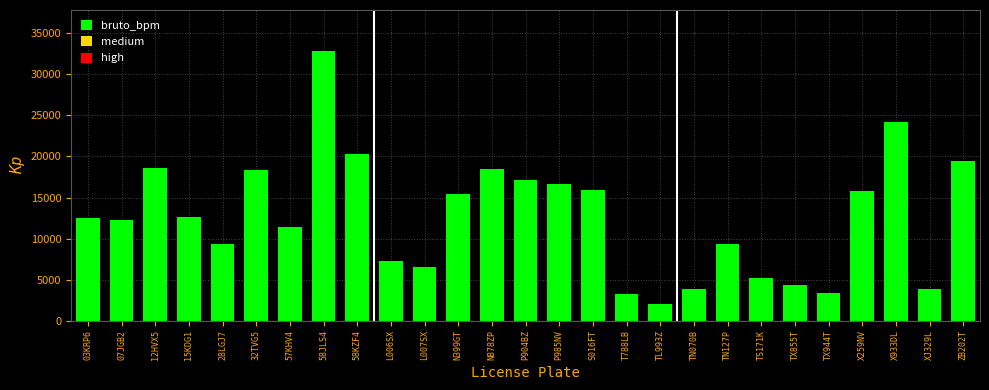

What is the sum of the values at L006SX and 32TVG5?

25618